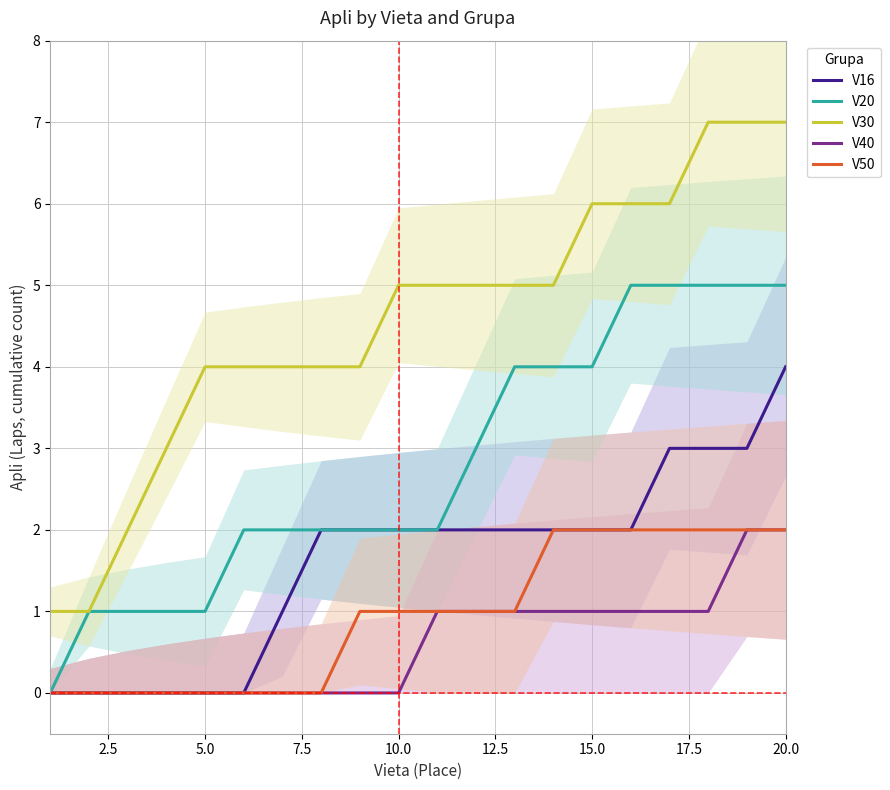

True or false: V40 and V20 cross at least once.

False